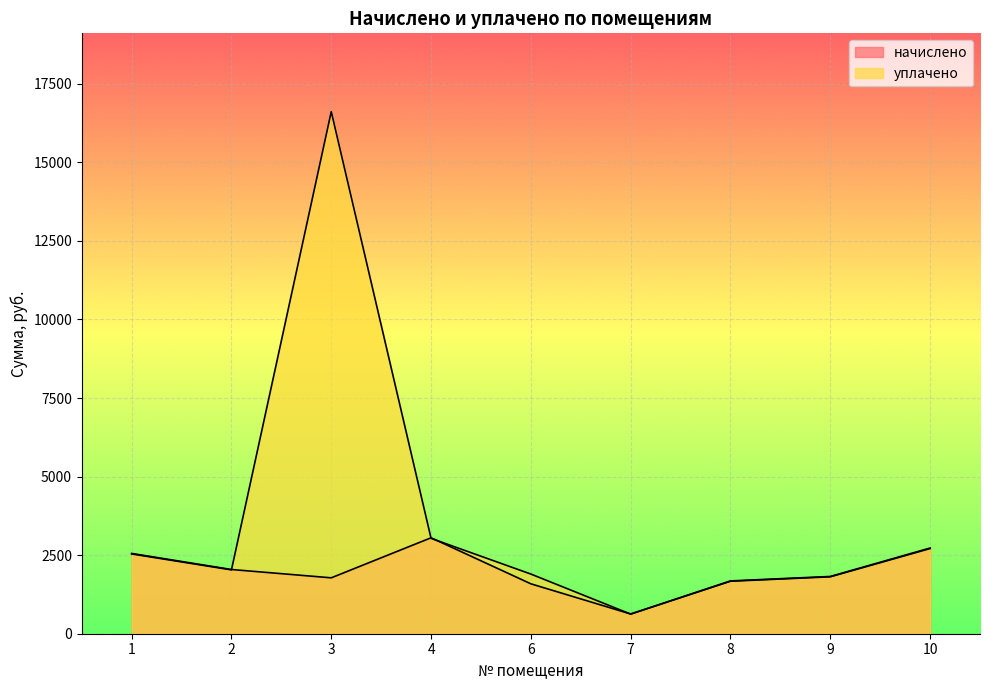

What is the difference between the second highest and minimum values in the начислено series?

2099.2